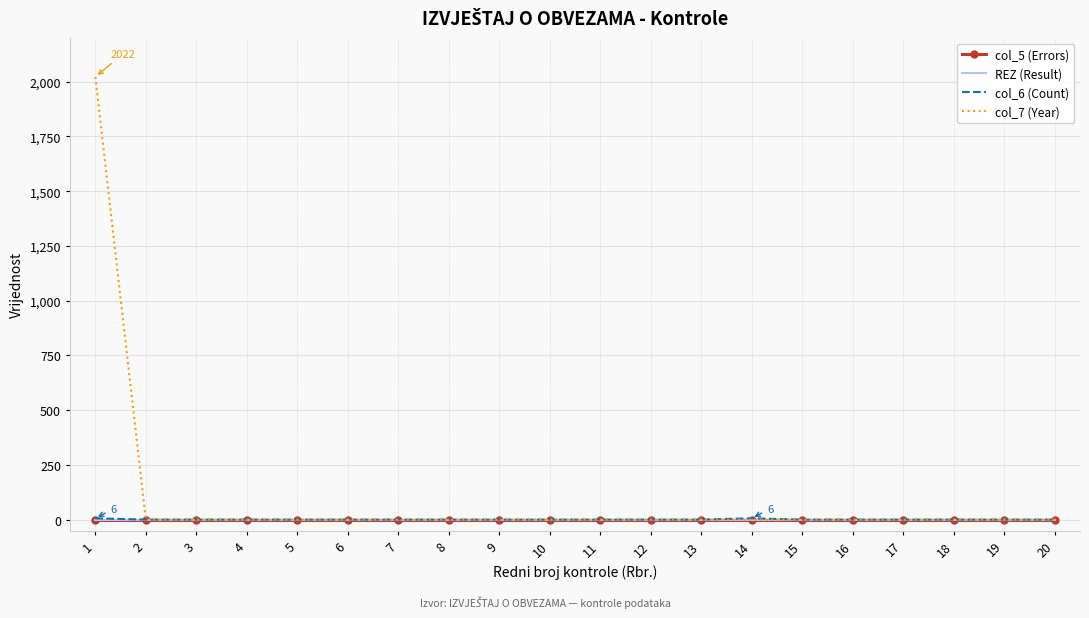

Between 19 and 3, which is larger?

19